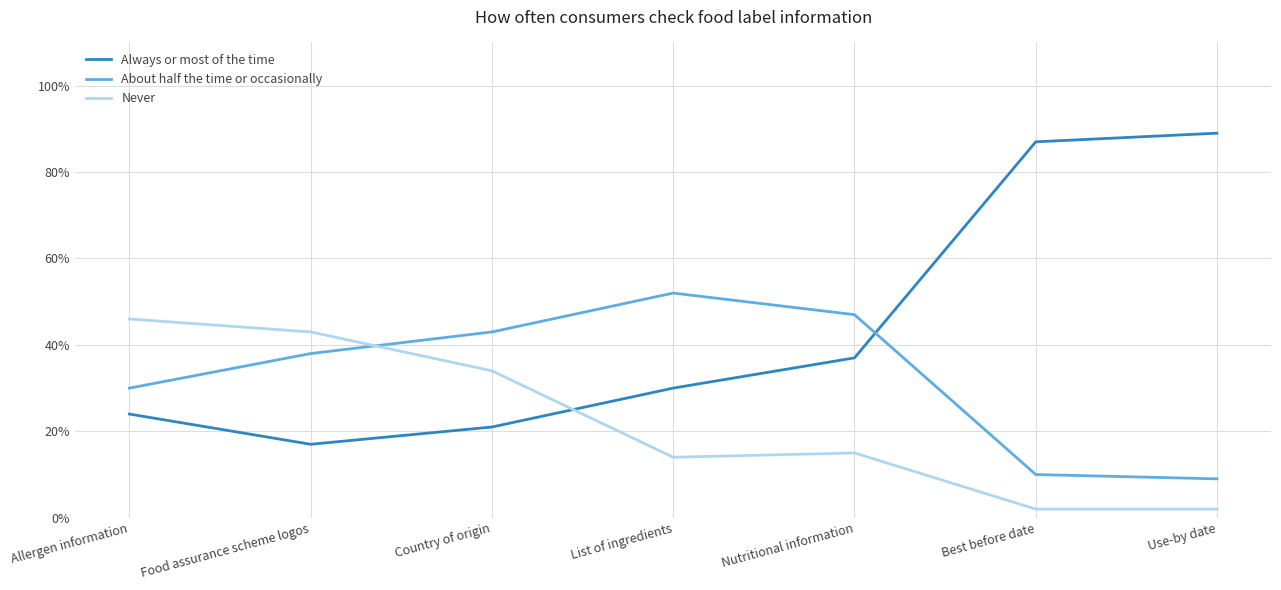

Rank the series by their maximum value, from highest to lowest.

Always or most of the time, About half the time or occasionally, Never